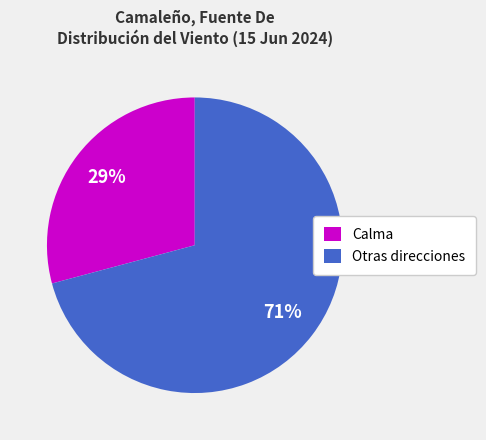

What is the smallest slice in the pie chart?

Calma